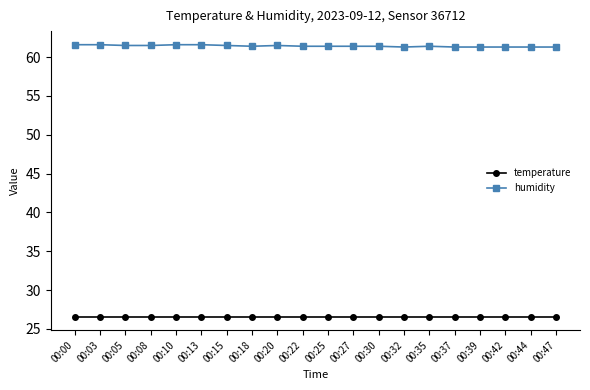

True or false: humidity and temperature cross at least once.

False